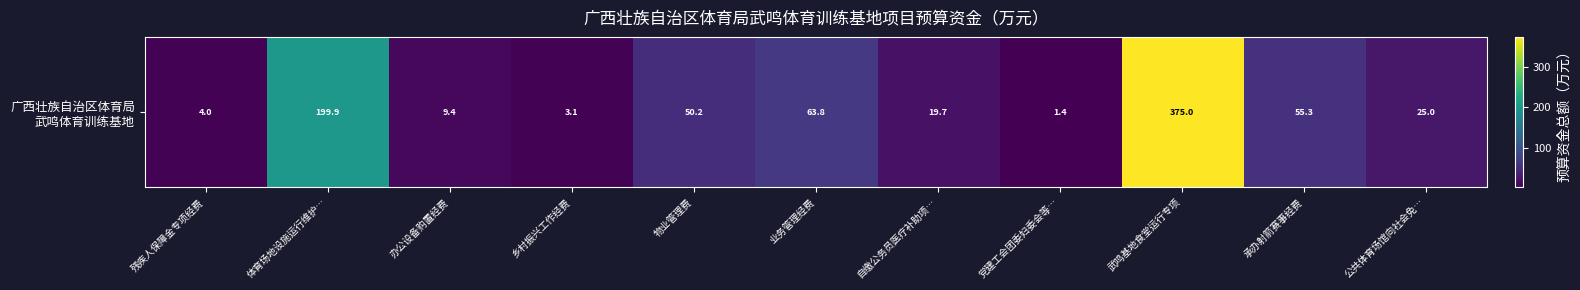

Reading right to left, list all the values displayed in this chart.

25.0	55.3	375.0	1.4	19.7	63.8	50.2	3.1	9.4	199.9	4.0